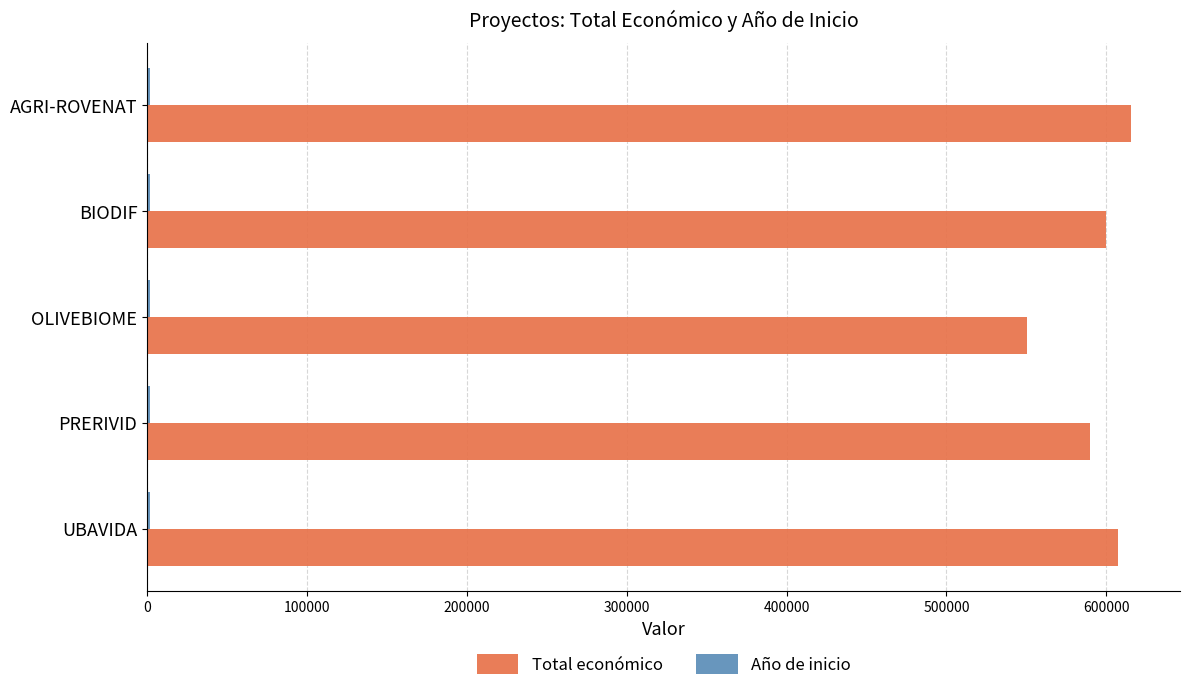

What is the lowest value of the Total económico series?

550111